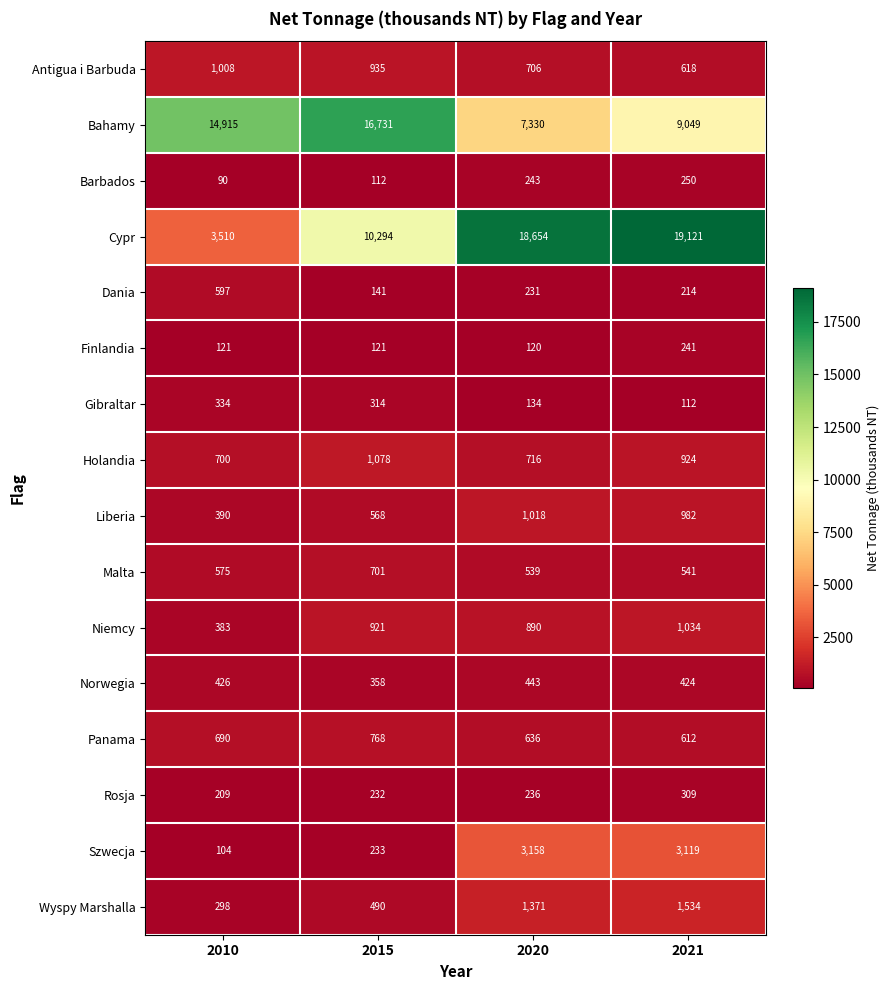

True or false: Norwegia has a value of 424 at 2021.

True